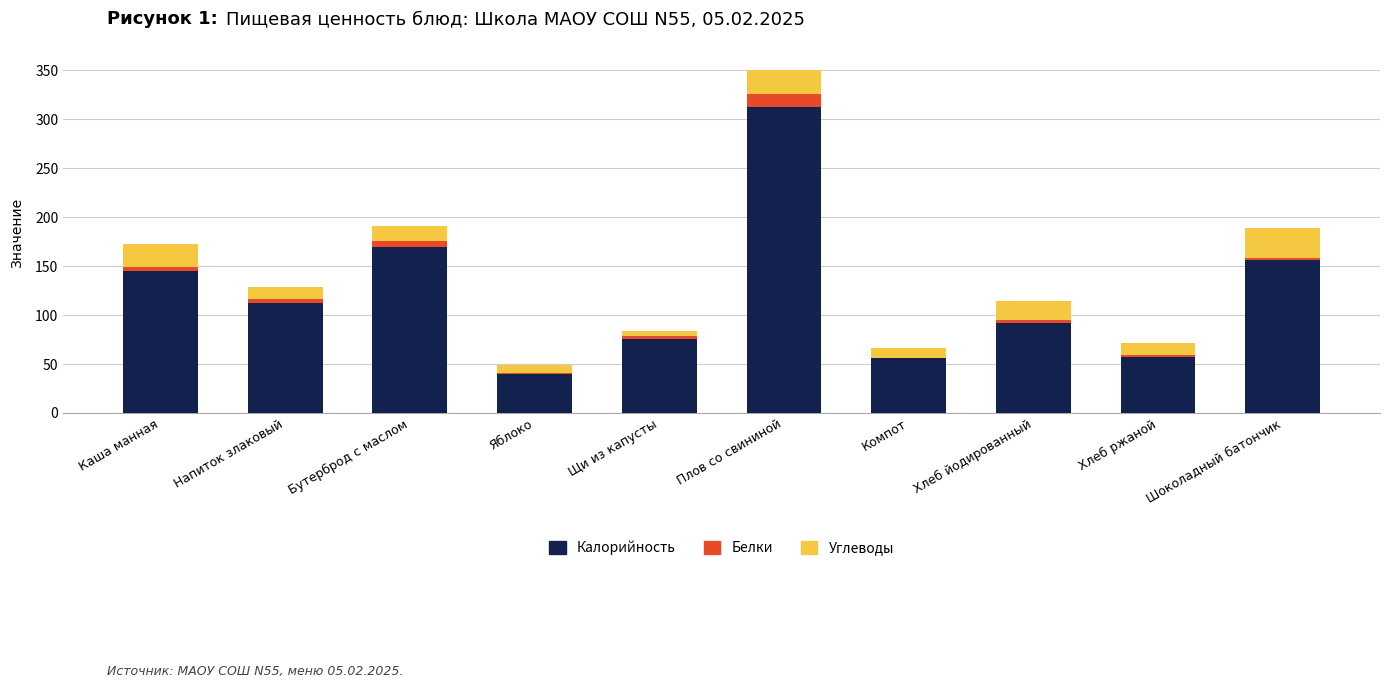

Does the chart contain stacked bars?

Yes